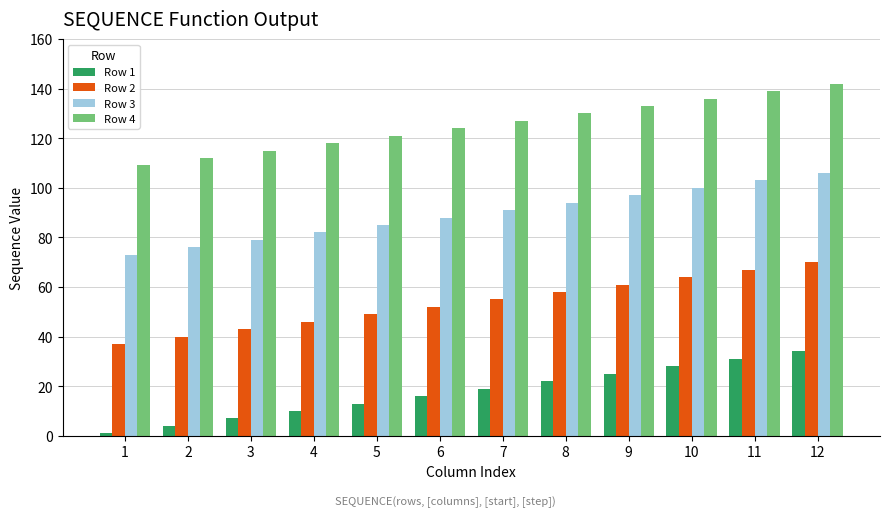

Rank the series by their maximum value, from lowest to highest.

Row 1, Row 2, Row 3, Row 4